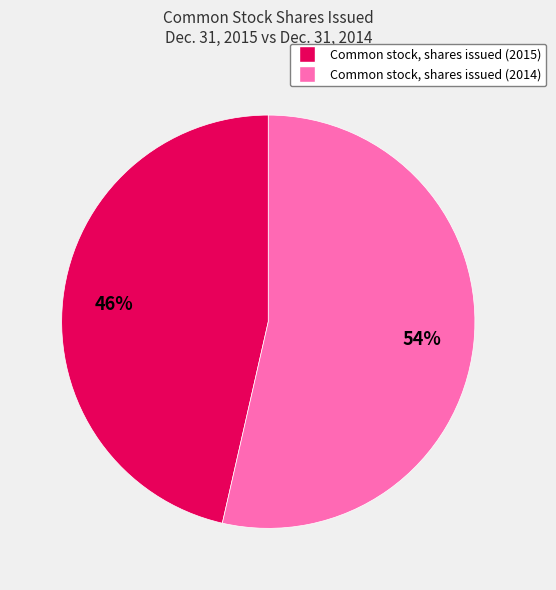

Which has a higher value, Common stock, shares issued (2015) or Common stock, shares issued (2014)?

Common stock, shares issued (2014)